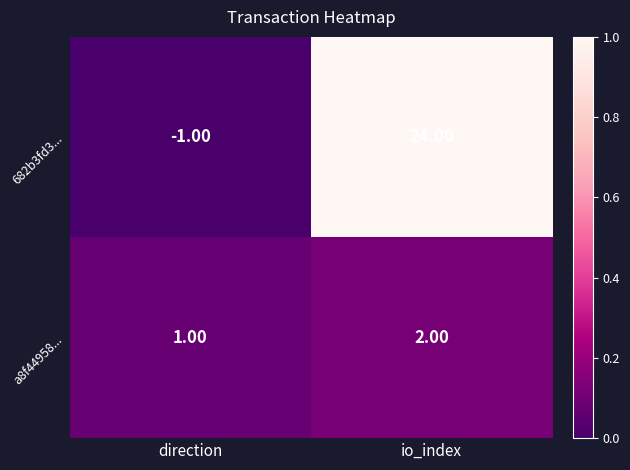

How many data points in a8f44958... are less than 2?

1